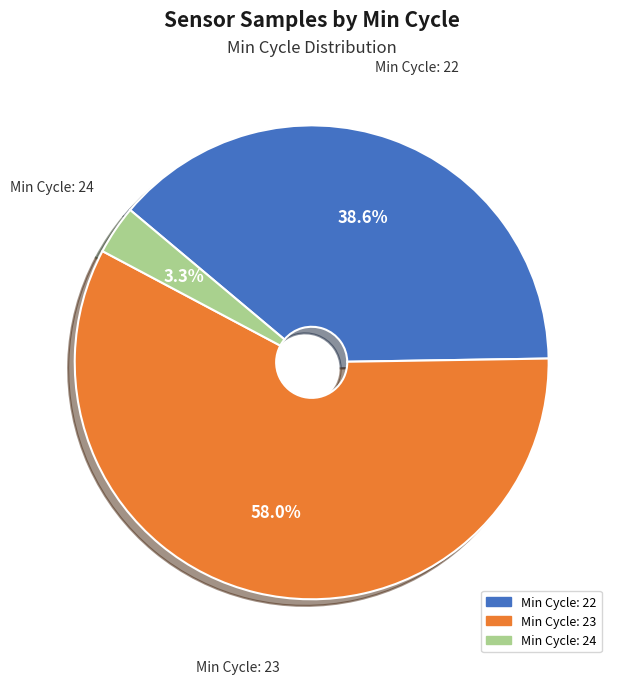

Count the number of slices in the pie.

3